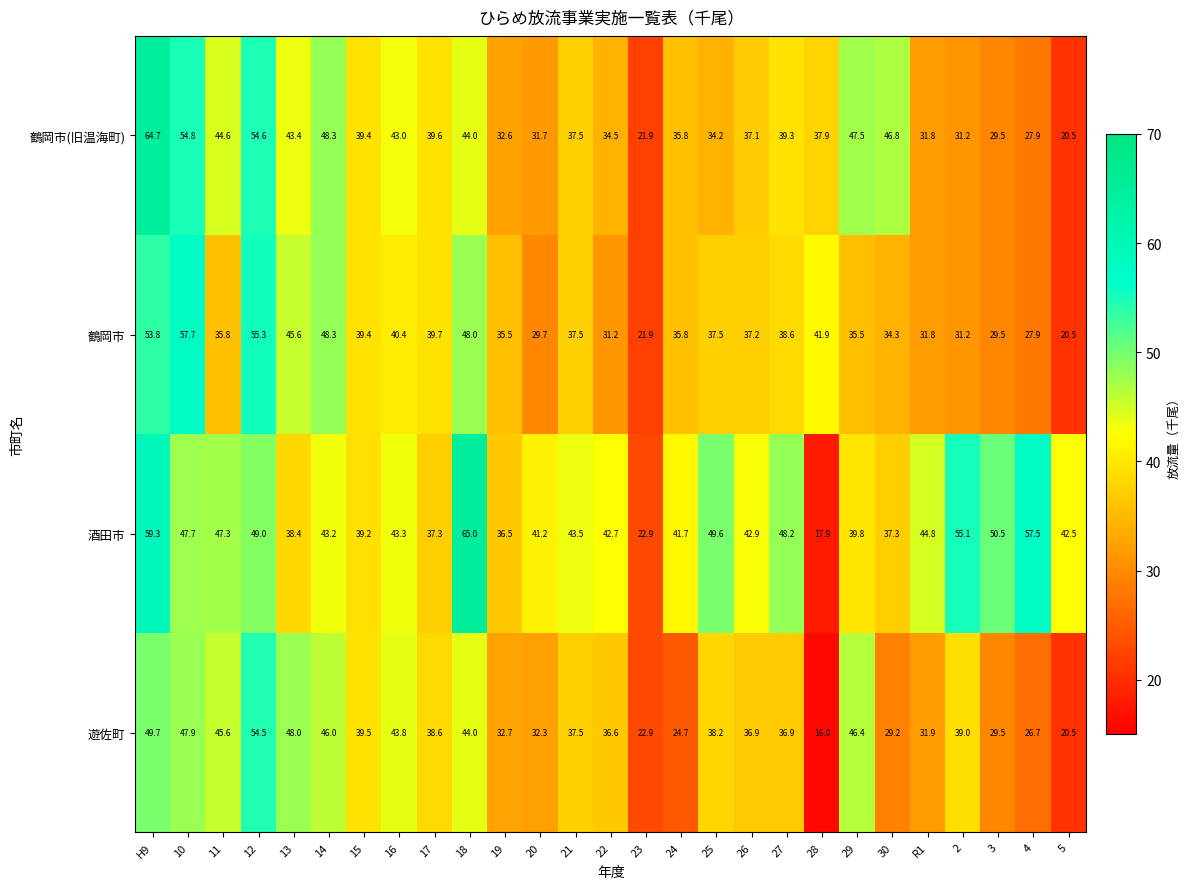

How many data points does each series have?

27